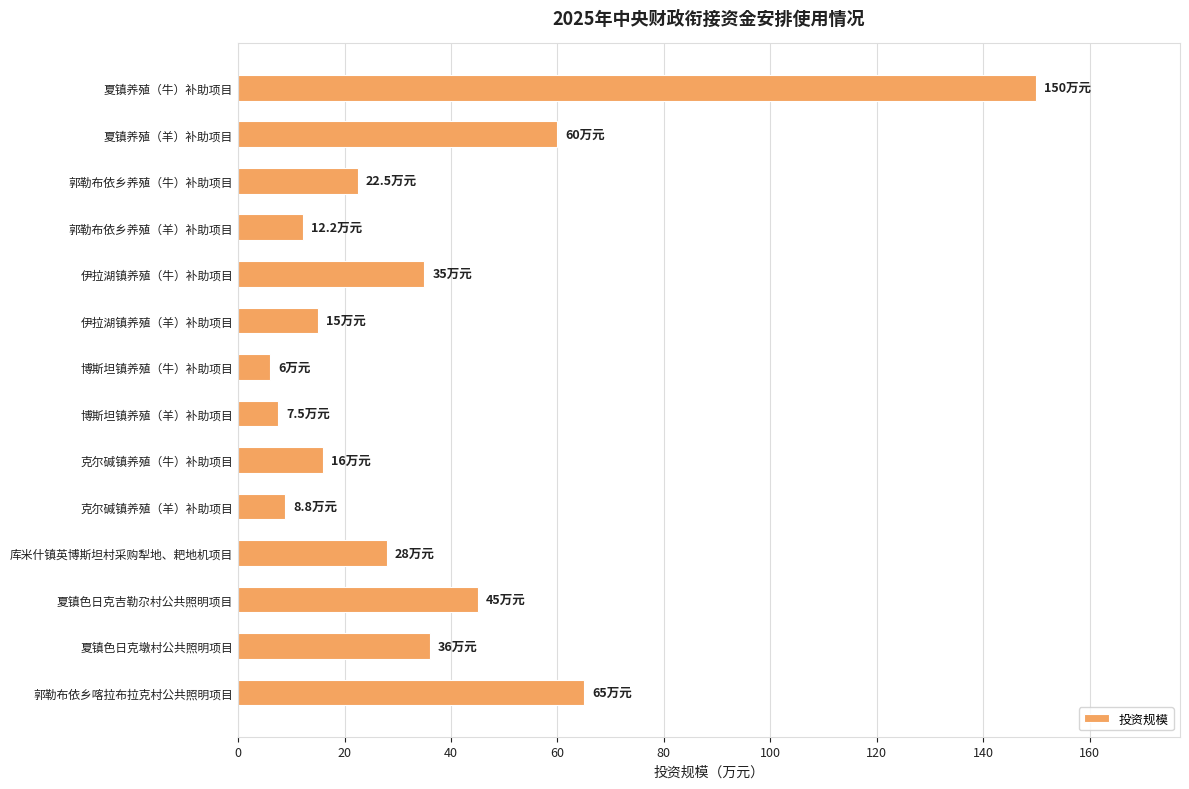

The value at 库米什镇英博斯坦村采购犁地、耙地机项目 is 42.8. True or false?

False